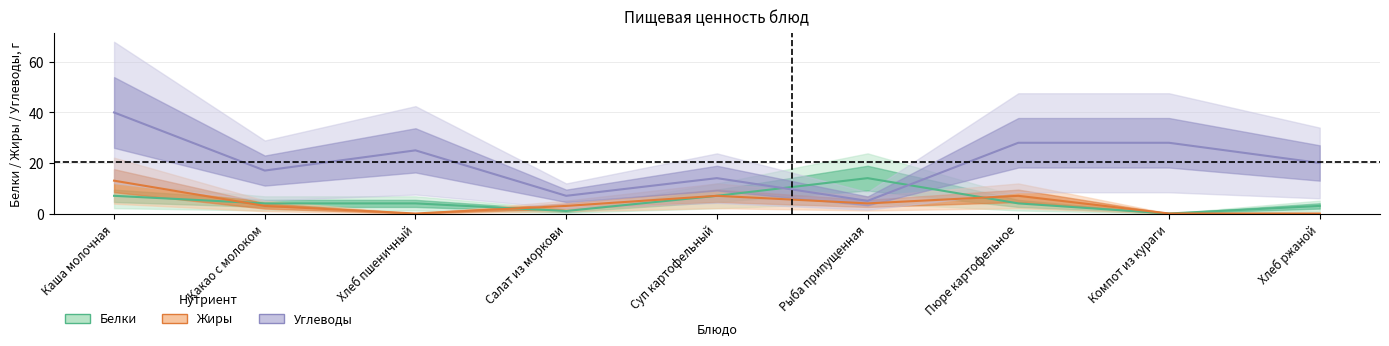

At which category is the sum across all series the highest?

Каша молочная